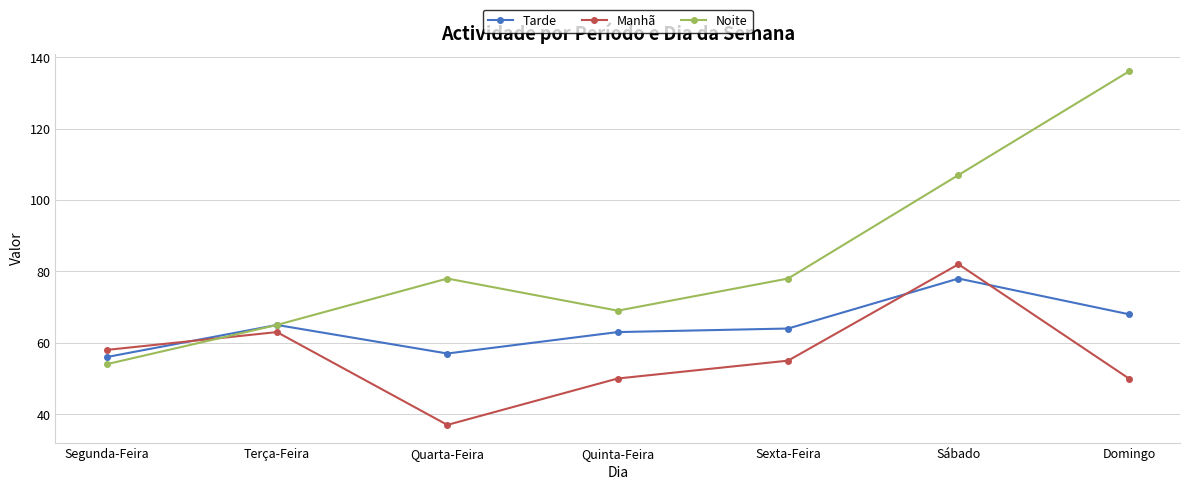

At which label does Noite reach its minimum?

Segunda-Feira